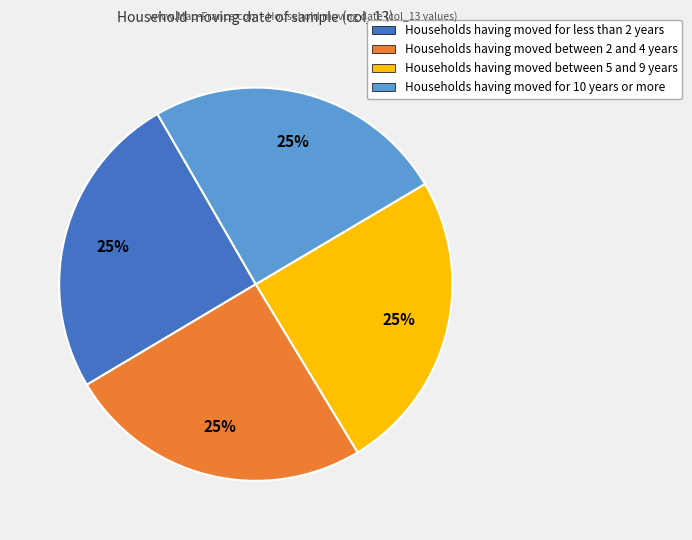

To the nearest percent, what percentage of the pie is Households having moved between 5 and 9 years?

25%